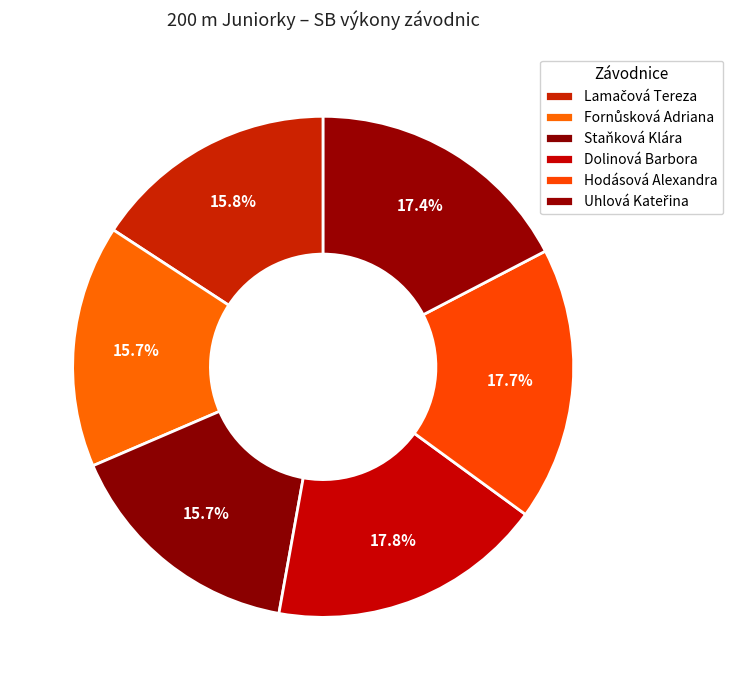

How much of the chart is everything except Staňková Klára?

84.3%